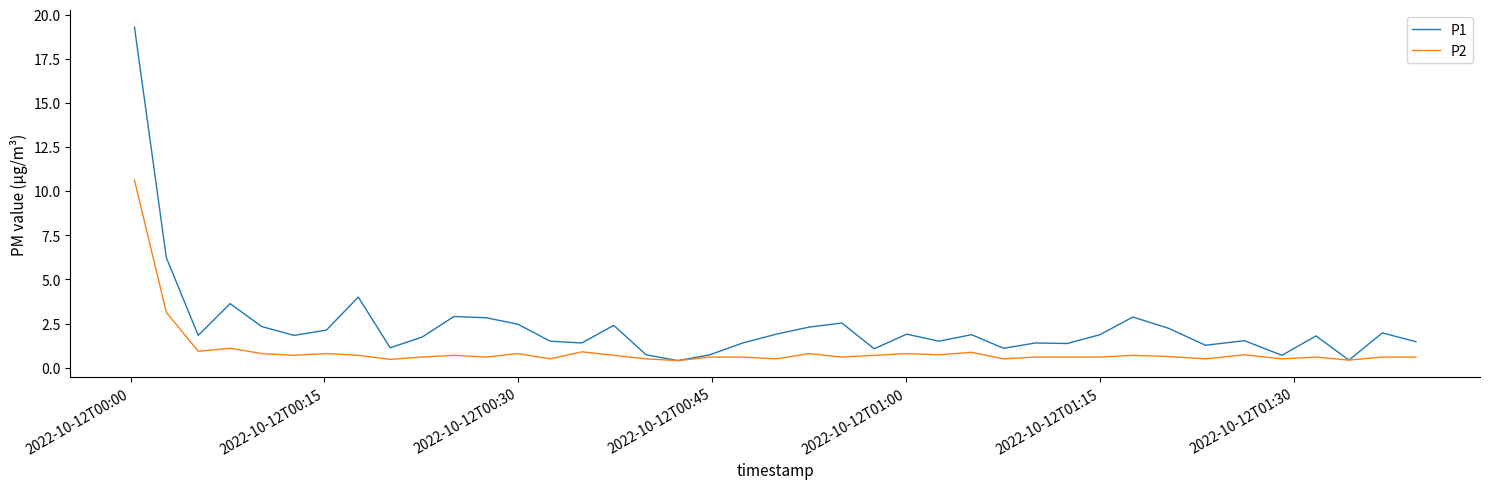

Which series has the largest total across all categories?

P1